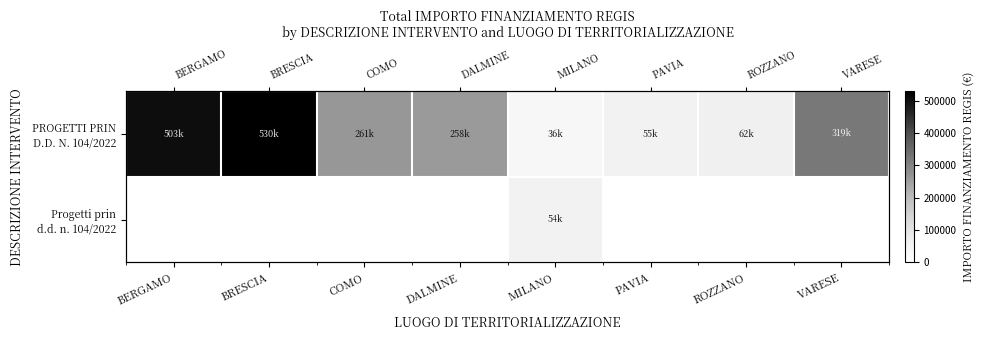

Between BRESCIA and DALMINE, which series saw the biggest shift?

PROGETTI PRIN D.D. N. 104/2022